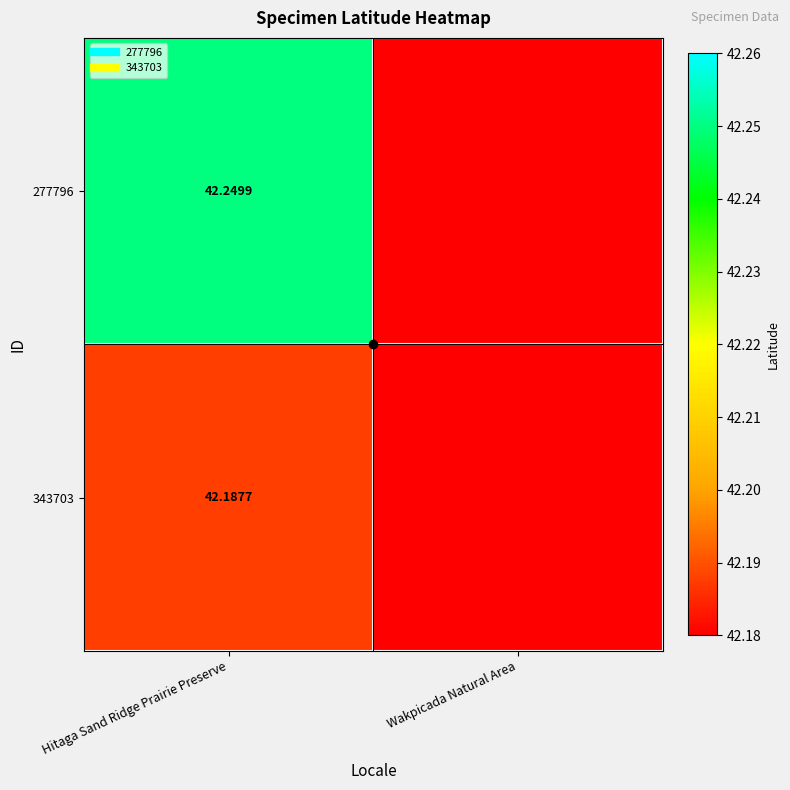

Rank the series at Wakpicada Natural Area from highest to lowest value.

277796, 343703